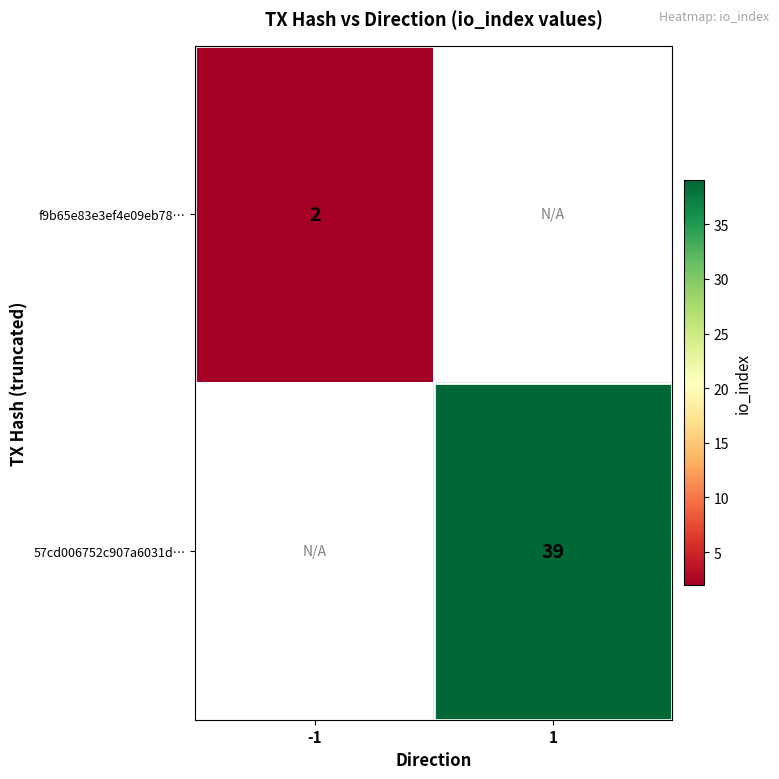

True or false: f9b65e83e3ef4e09eb78… has a value of 3 at -1.

False